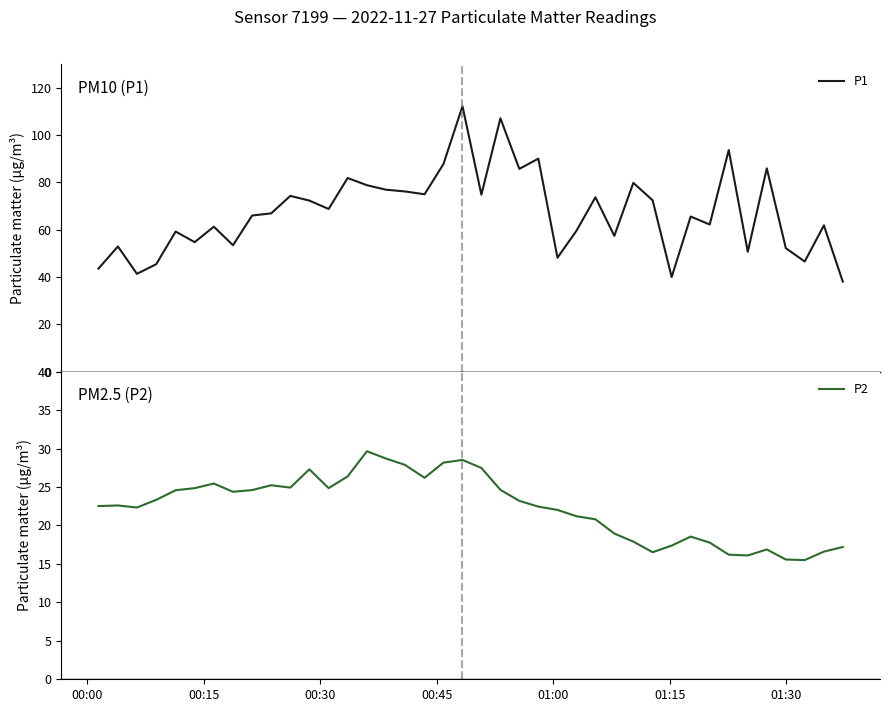

Is this an area chart (filled region under the line)?

No